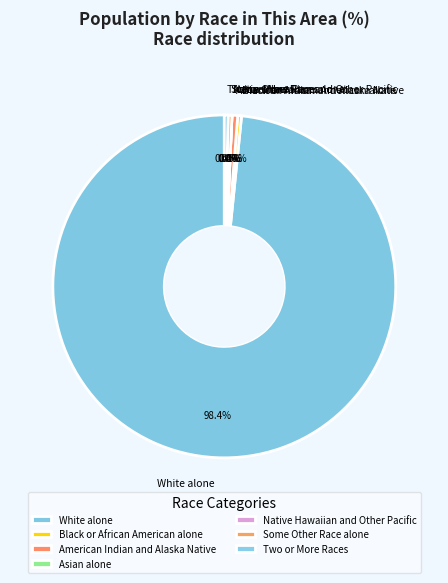

How many segments does this pie chart have?

7